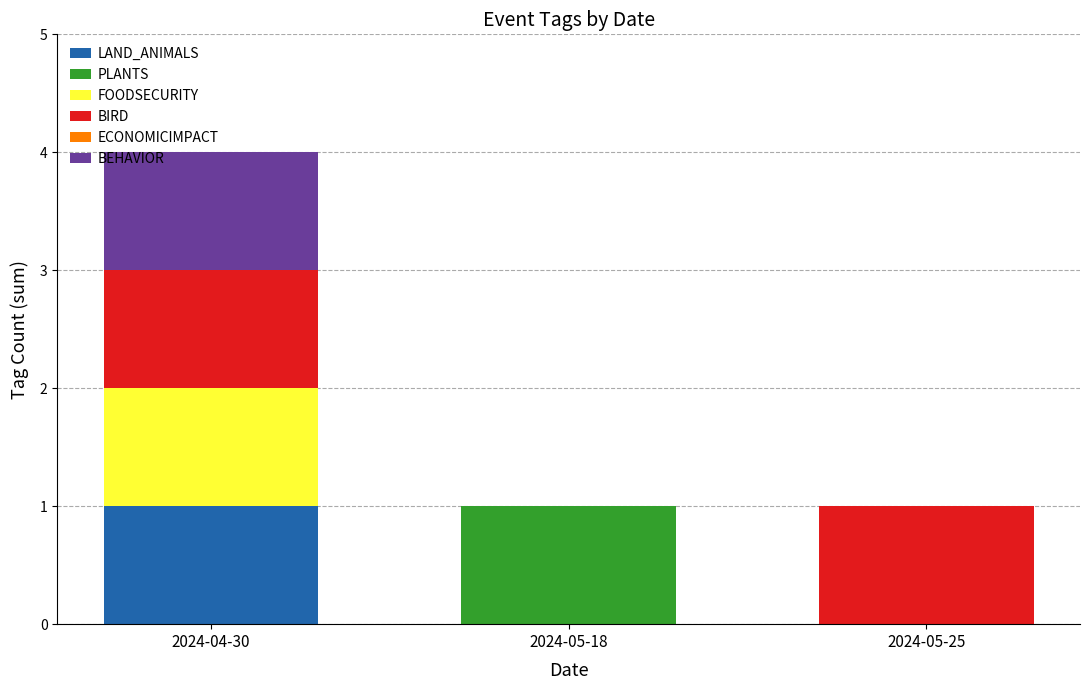

True or false: LAND_ANIMALS has a value of 1 at 2024-04-30.

True